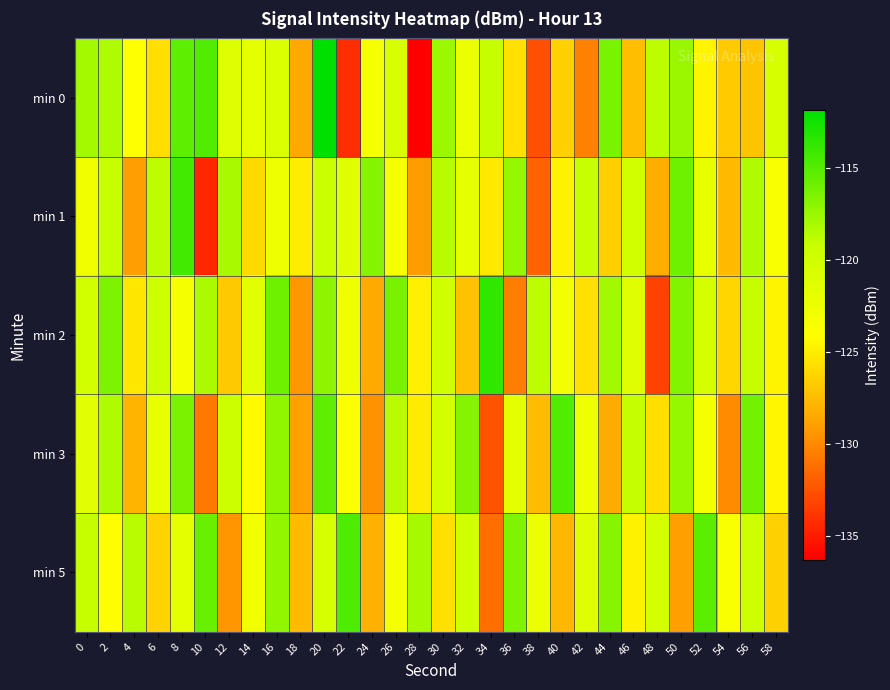

How many series are shown in this chart?

5